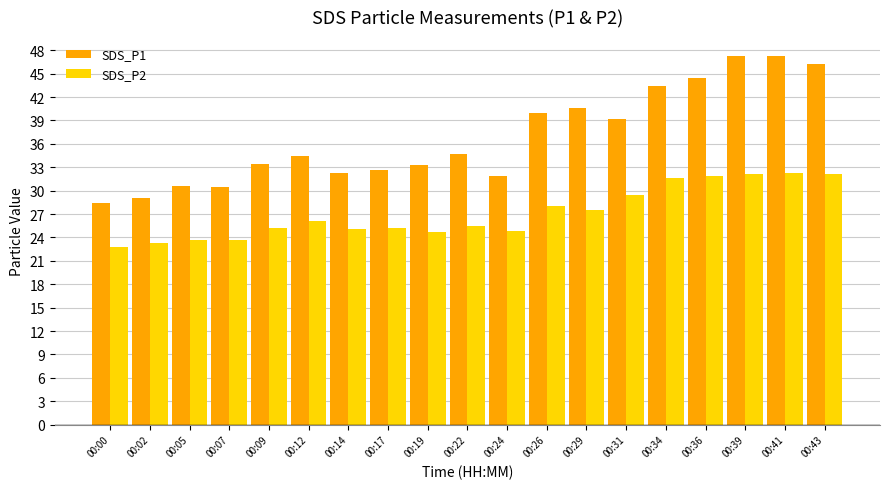

Which series has the largest total across all categories?

SDS_P1